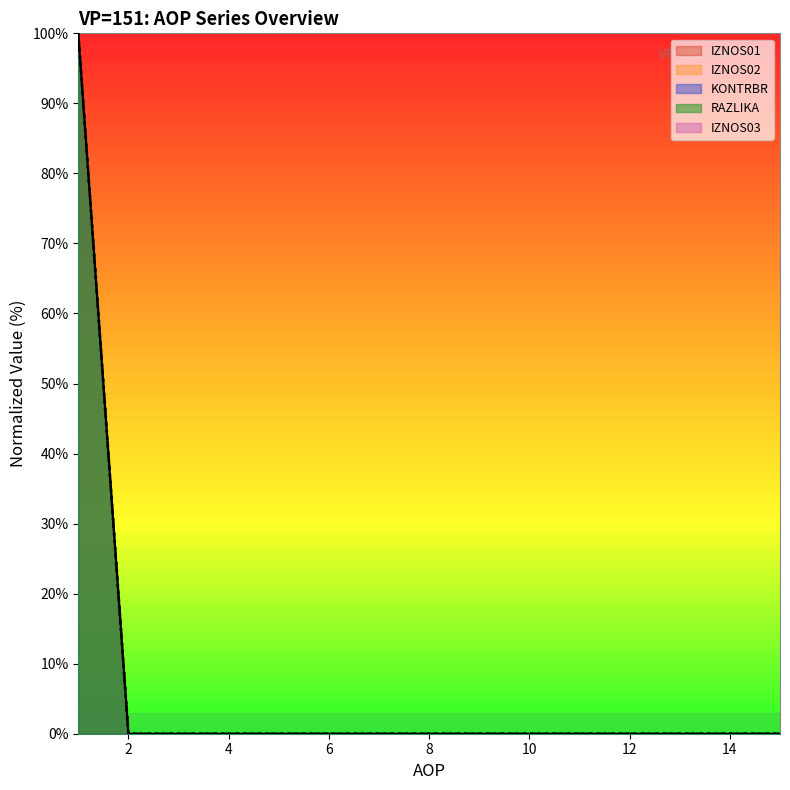

Does the chart display data point markers on the line(s)?

No